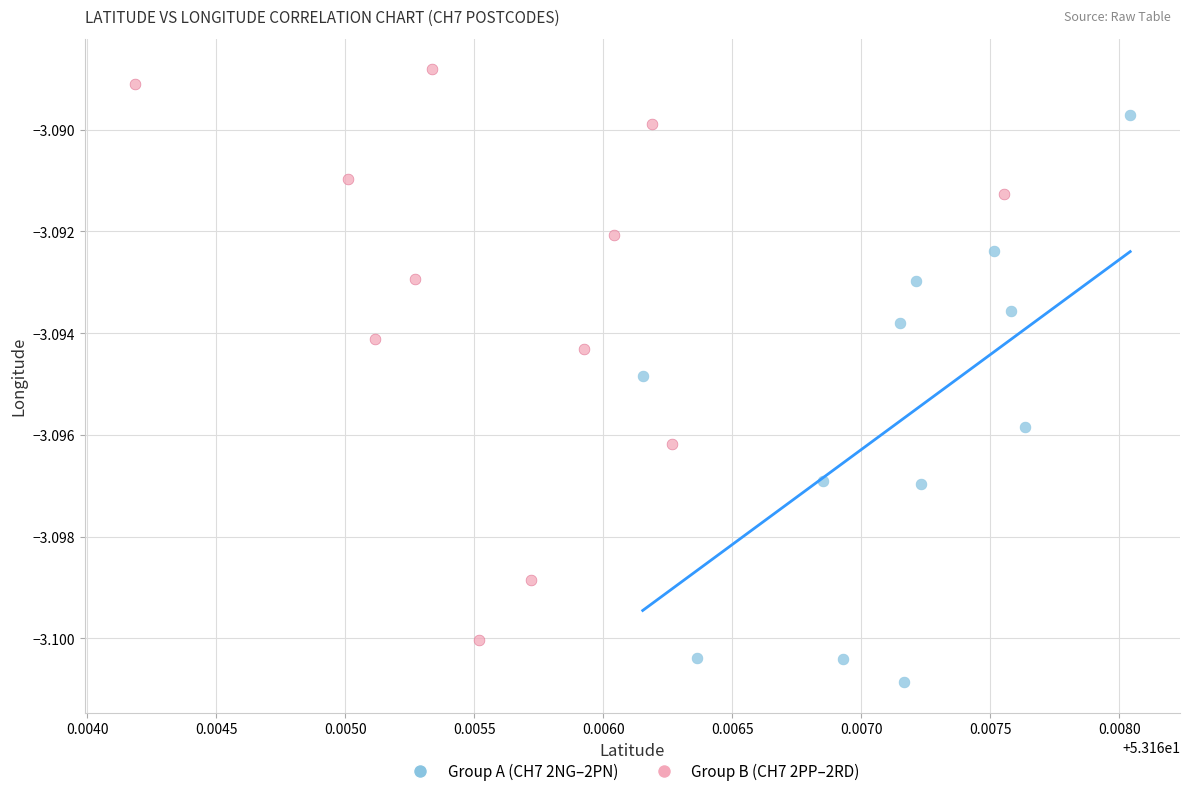

Which series contains the lowest Y value?

Group A (CH7 2NG–2PN)